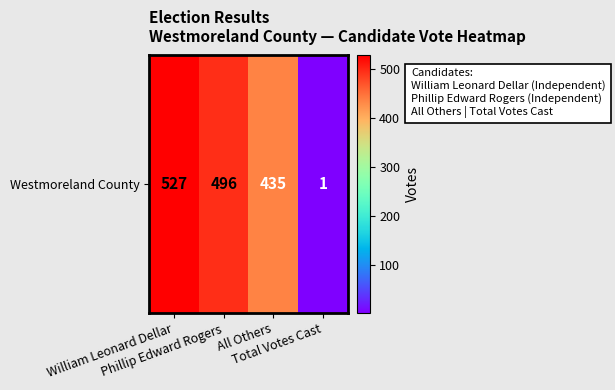

List the labels in order of value, smallest first.

Total Votes Cast, All Others, Phillip Edward Rogers, William Leonard Dellar